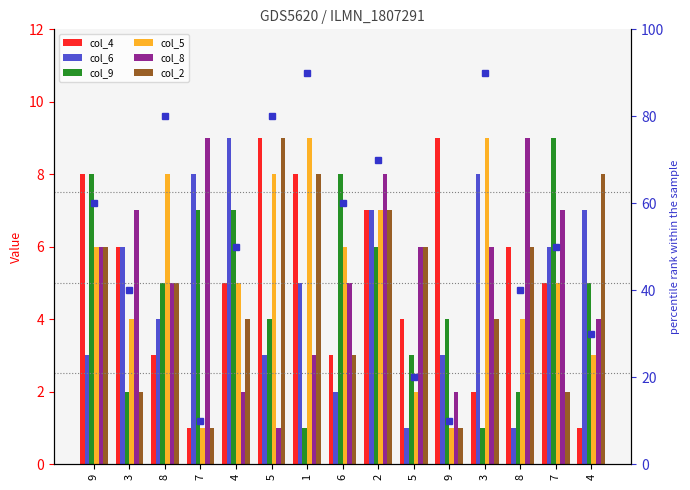

True or false: col_2 has a value of 3 at 6.

True